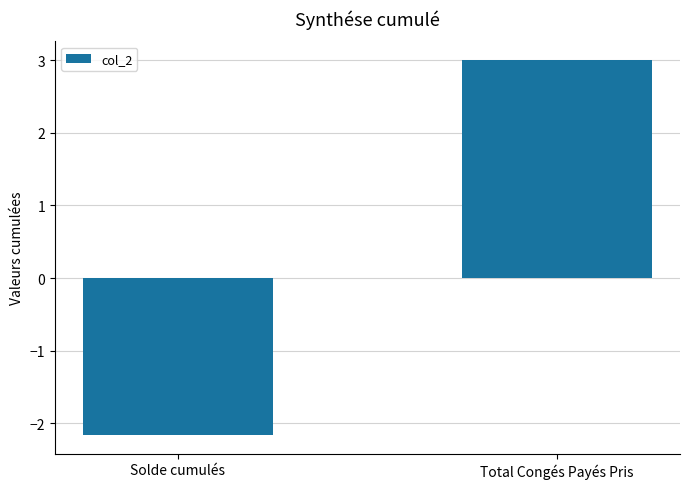

What is the approximate value at Total Congés Payés Pris?

3.0